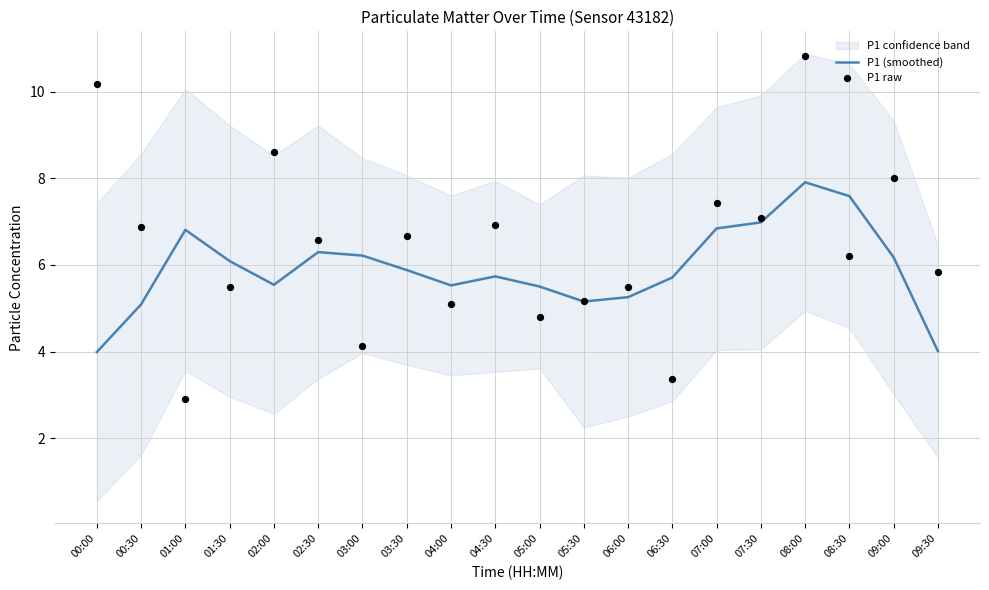

At how many categories does at least one series exceed 8?

3